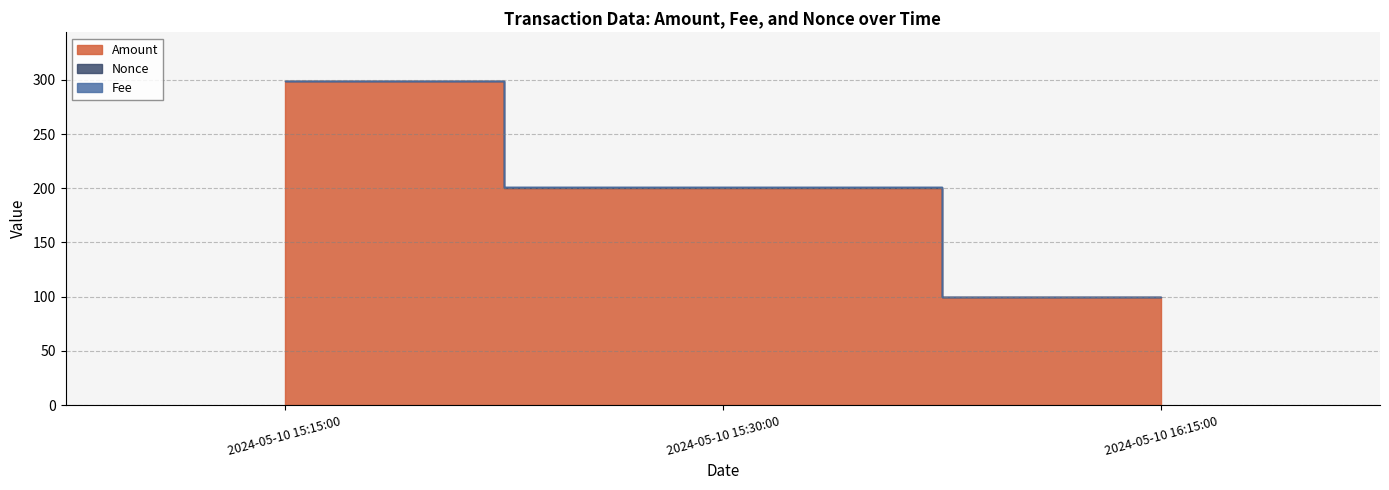

How many values in Nonce are above zero?

1